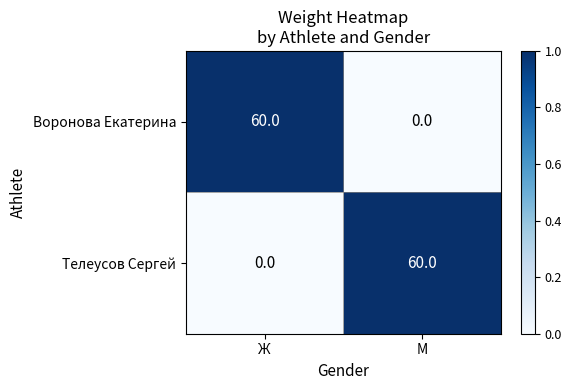

At how many categories does at least one series exceed 0?

2